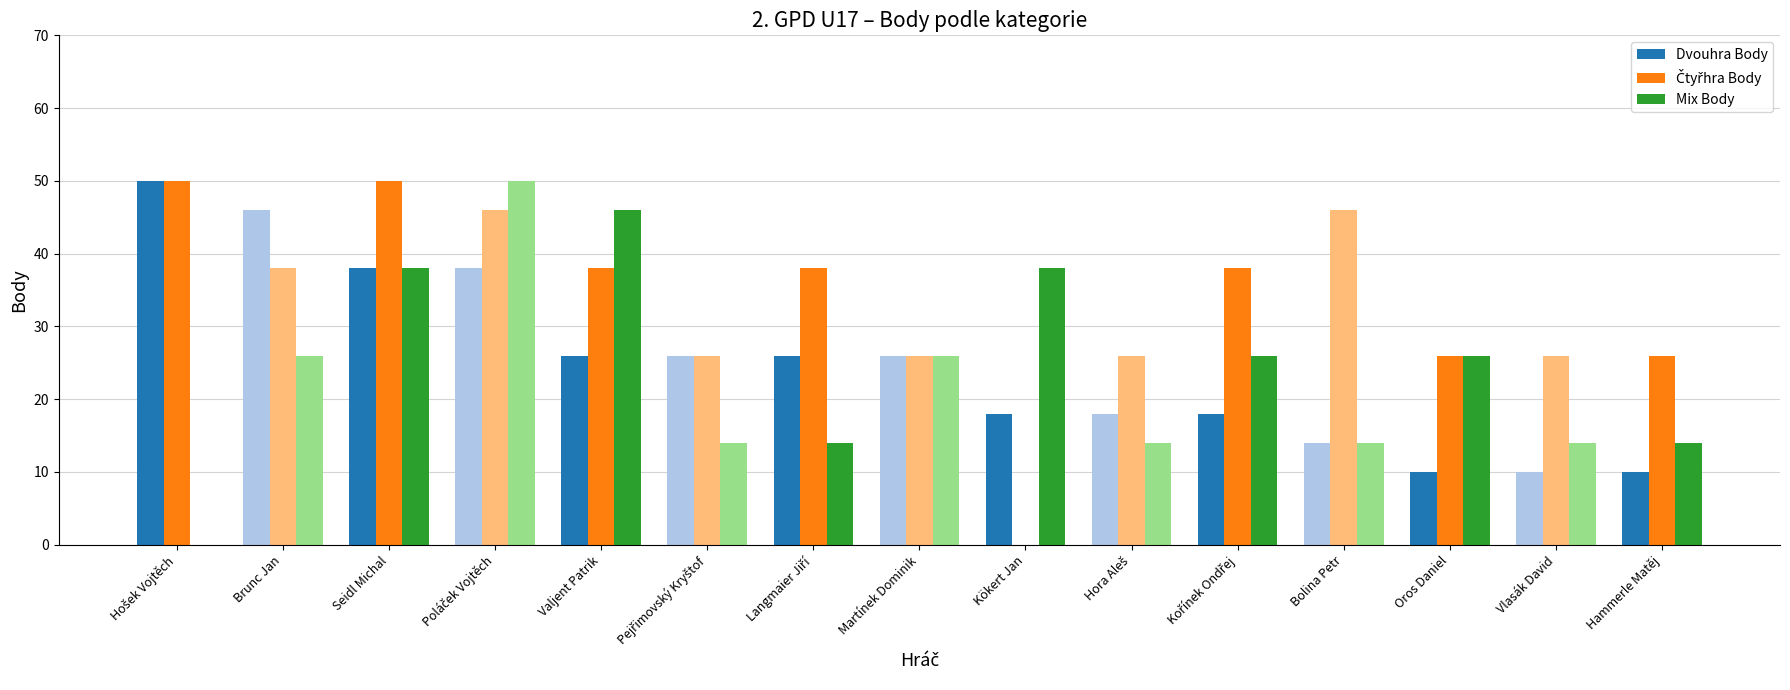

What is the sum of all Dvouhra Body values?

374